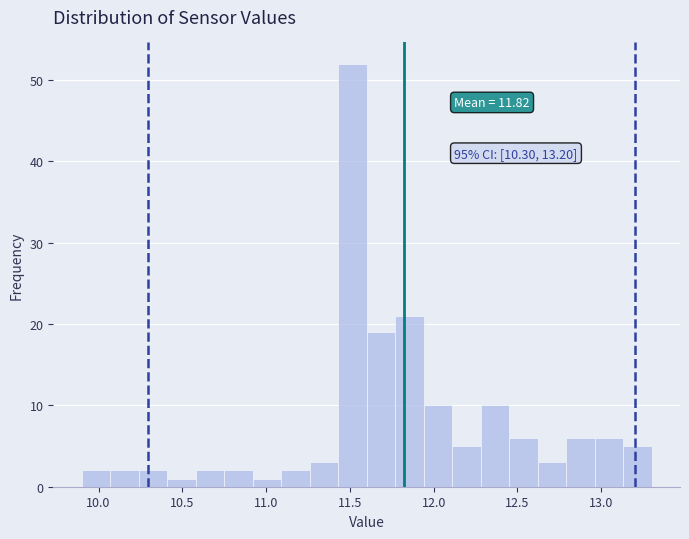

Read against the x-axis, roughly where is the centre of the tallest bar?

11.50